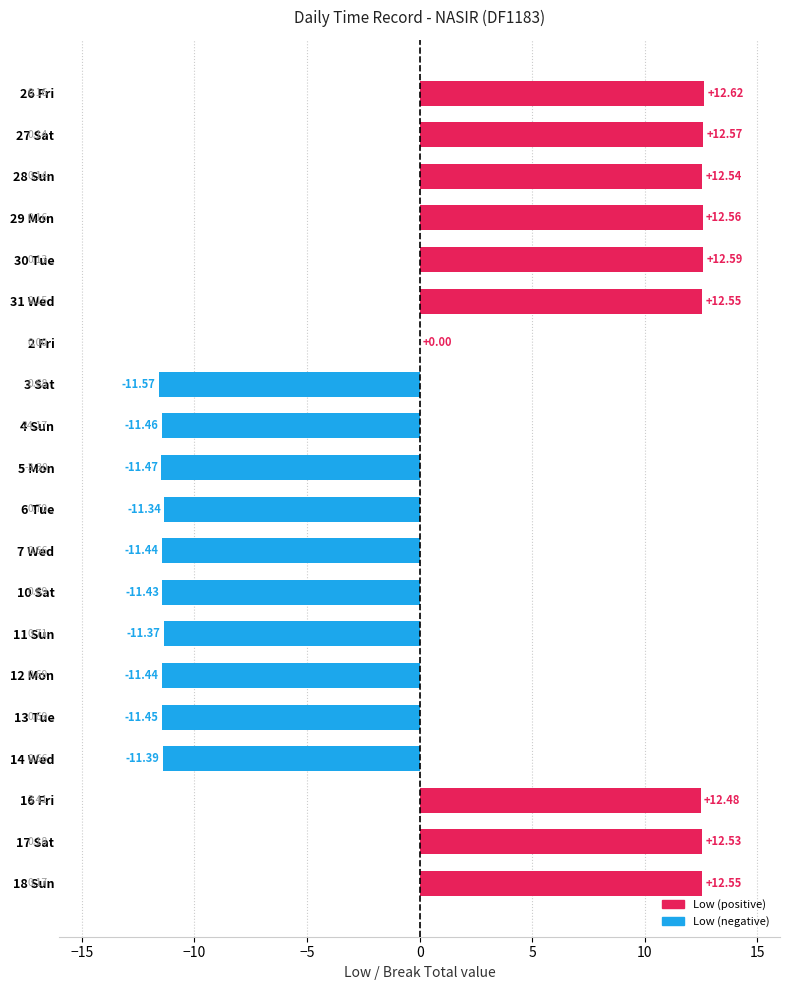

What is the sum of all values?

-1.4